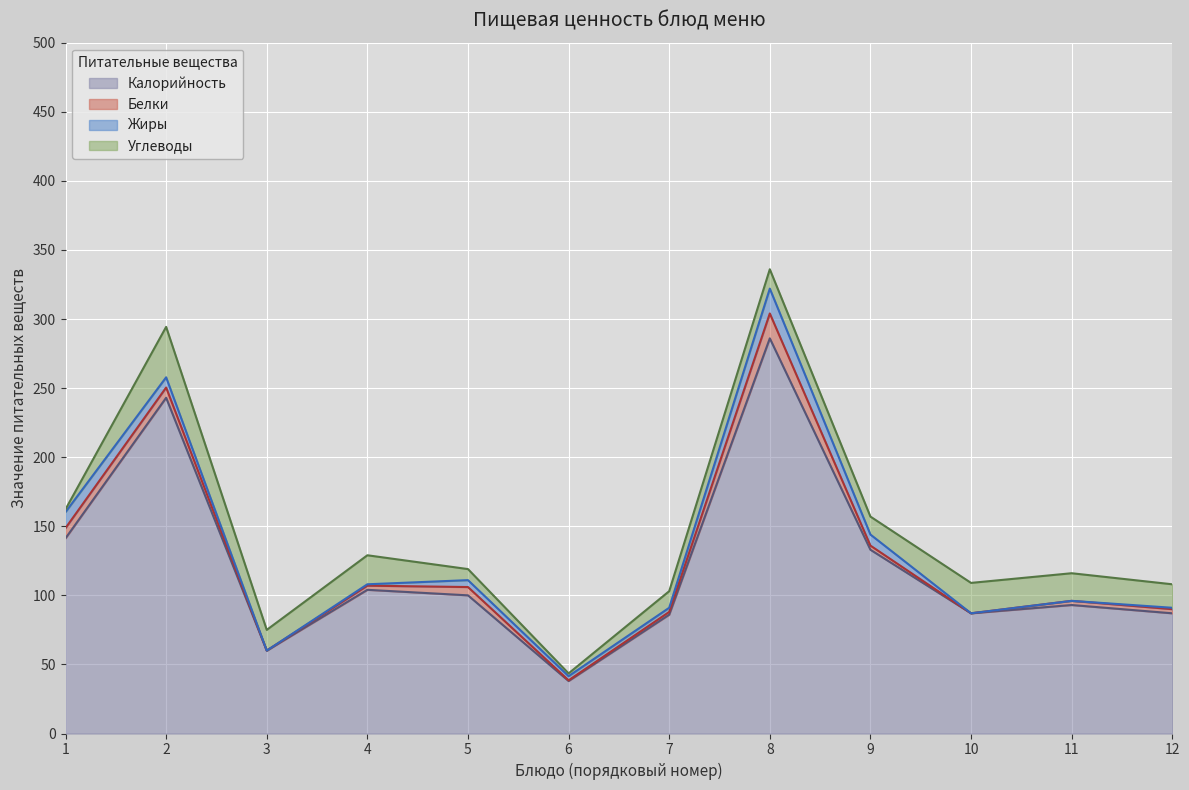

What is the highest value of the Калорийность series?

286.0